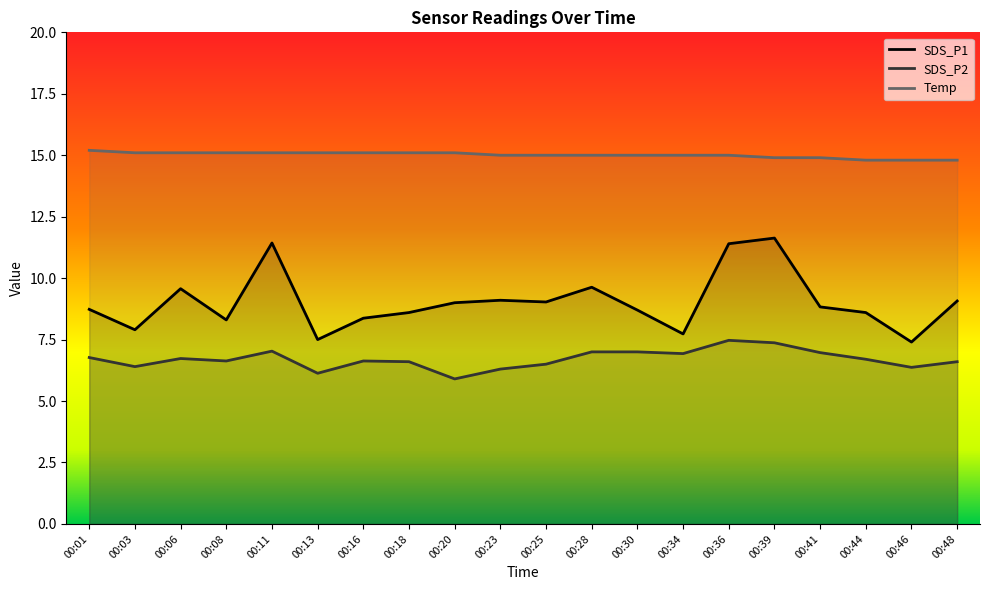

True or false: SDS_P1 has a value of 14.5 at 00:01.

False